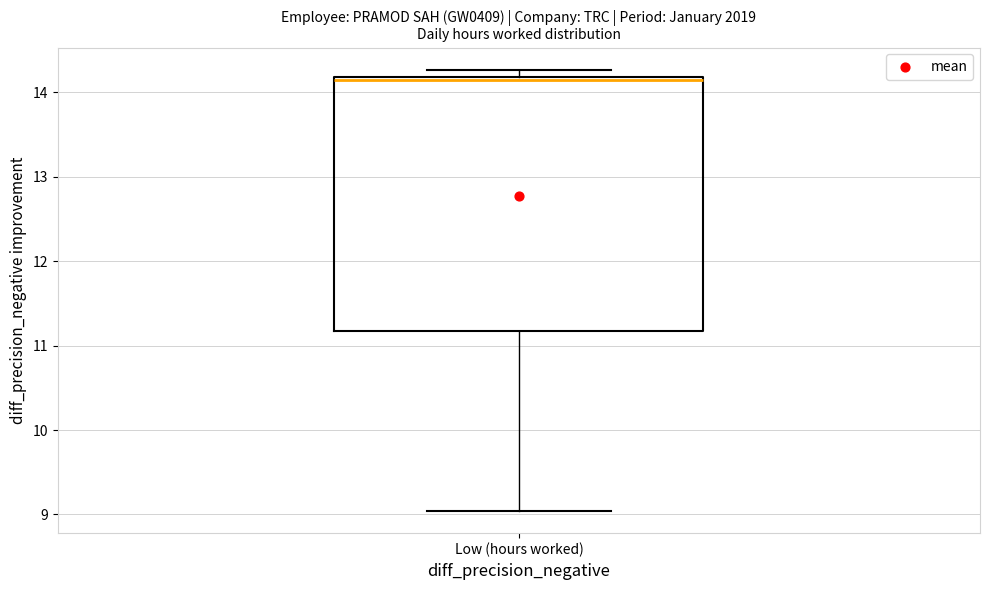

Read this box plot against the y-axis: the position of the median line, the range covered by the box, and the ends of both whiskers. The values are not printed on the chart, so give them approximately, as read against the axis.

median 14.2 (just below the box's upper edge), box 11.2 to 14.2, whiskers 9.0 to 14.3